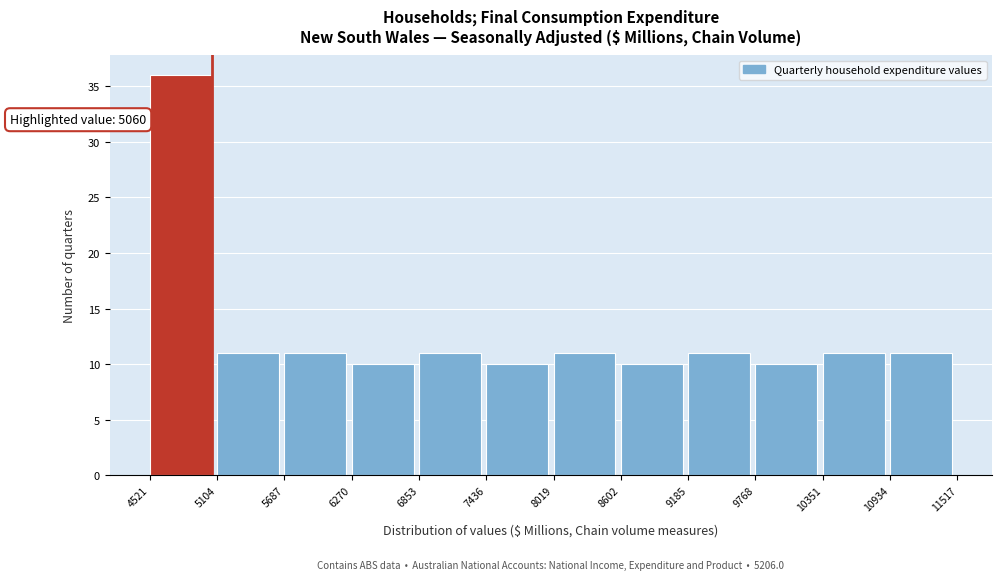

Which range on the x-axis has the tallest bar?

4521 to 5104